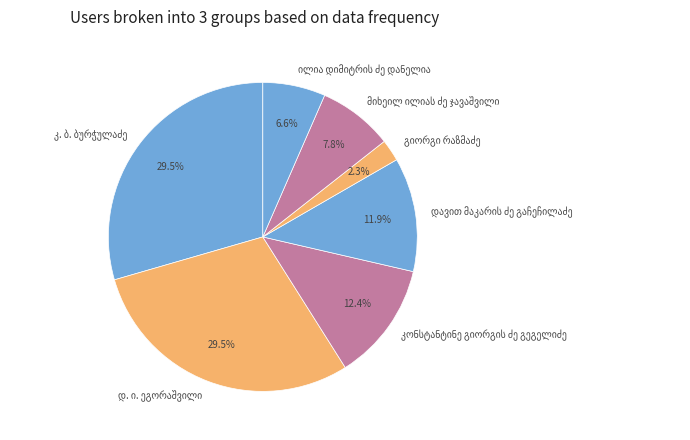

Is there any slice that represents more than half of the pie?

No